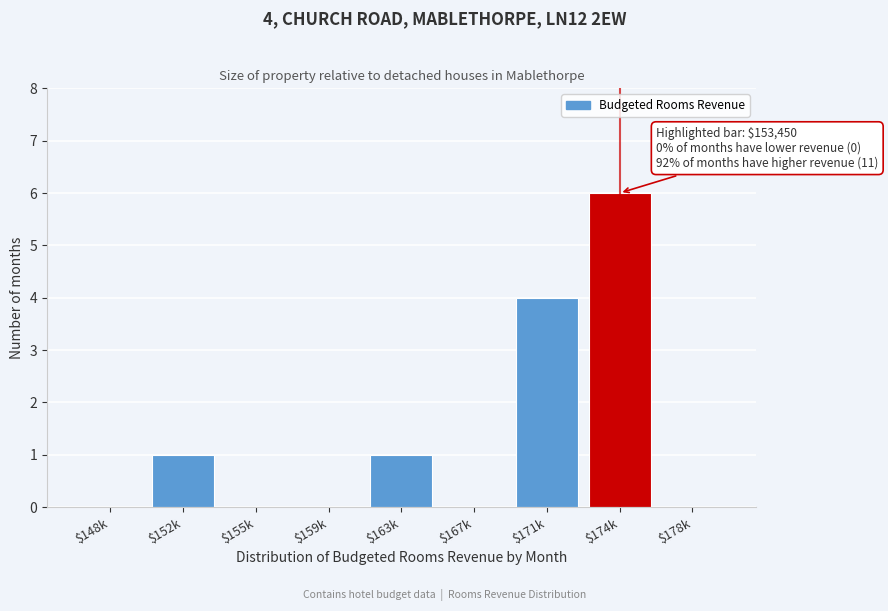

At which label is the value closest to 3?

$171k